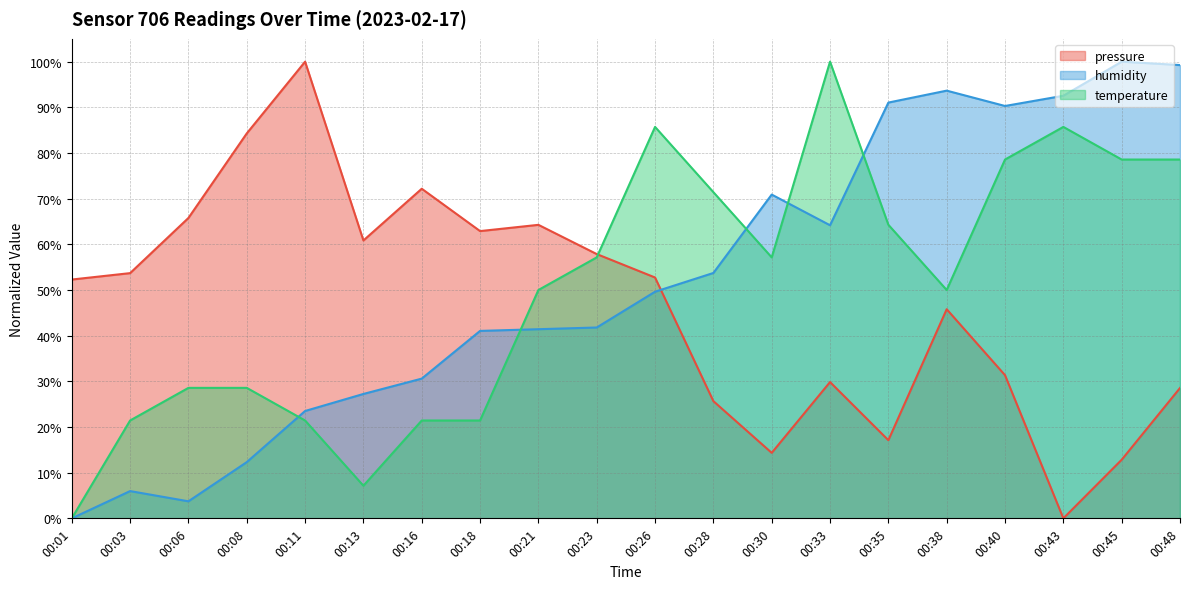

What are all the series names shown in the legend?

pressure, humidity, temperature